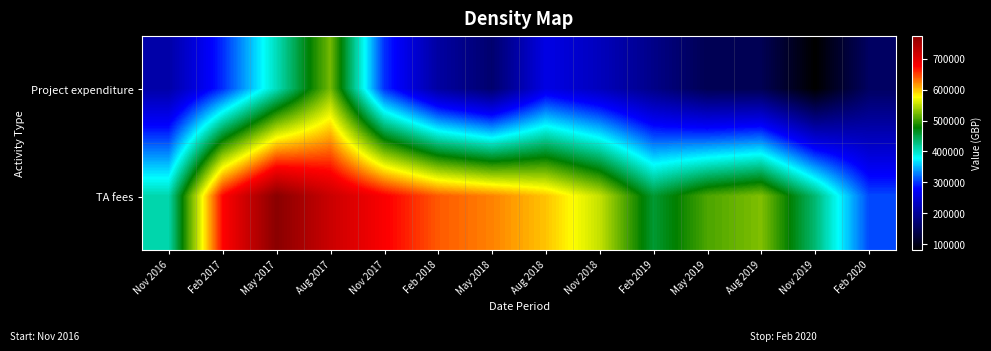

Which label corresponds to the smallest value in the chart?

Nov 2019